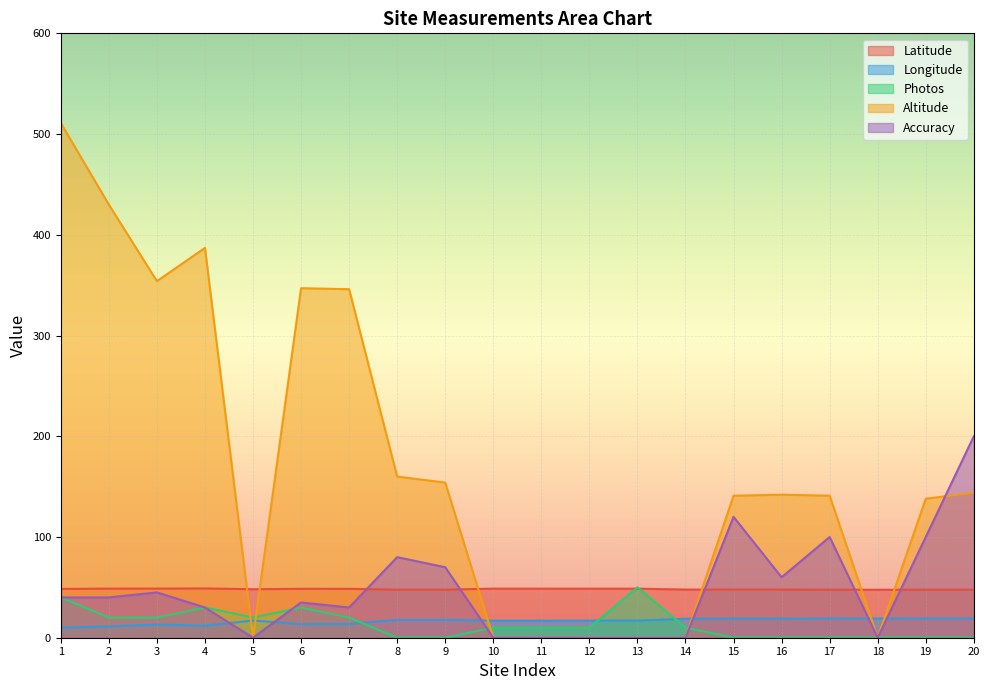

How many data points in Accuracy are above 40?

8